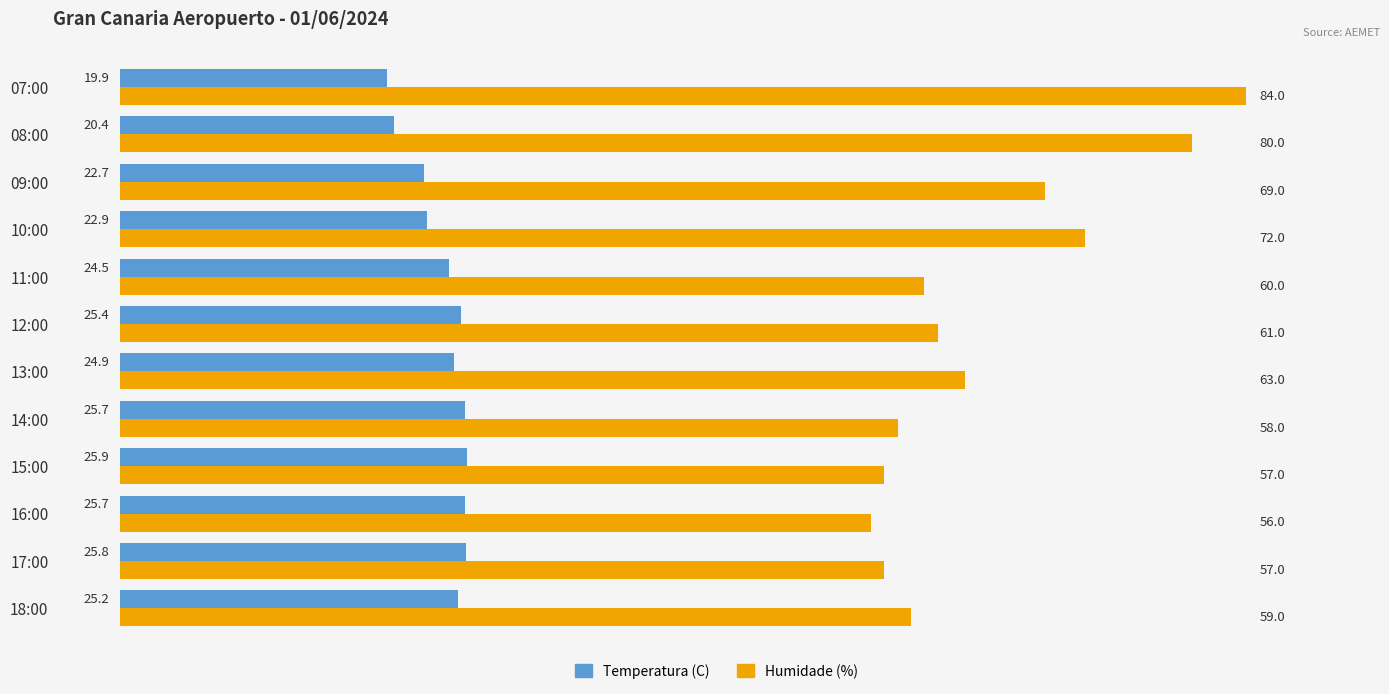

Rank the series by their average value, from lowest to highest.

Temperatura (C), Humidade (%)